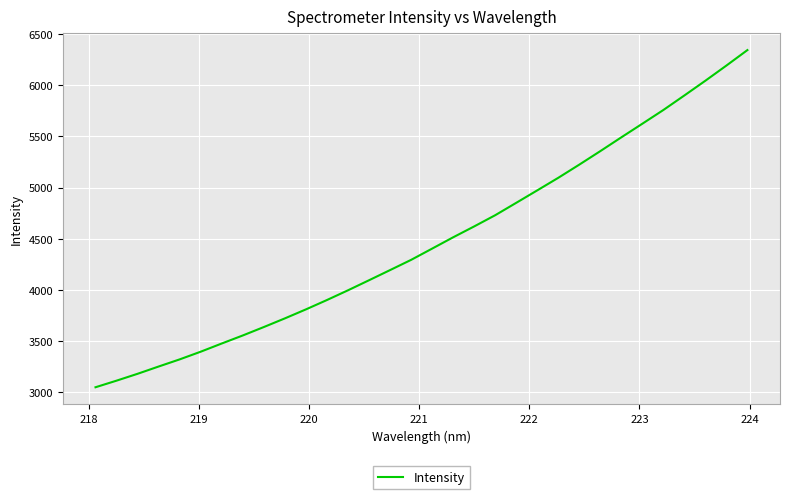

How many lines are shown in the chart?

1